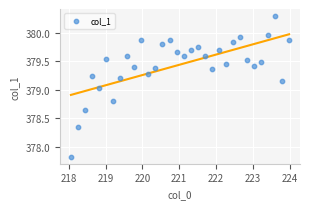

What is the range of Y values (max minus min)?

2.5